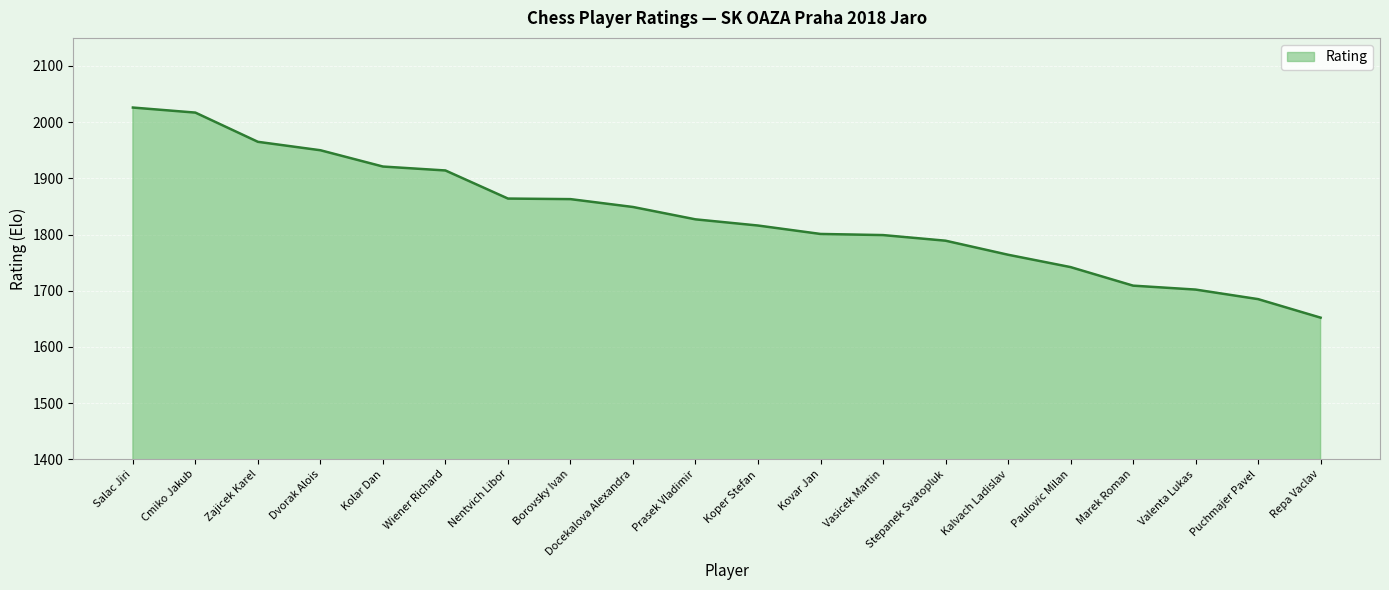

The value at Paulovic Milan is 2681. True or false?

False